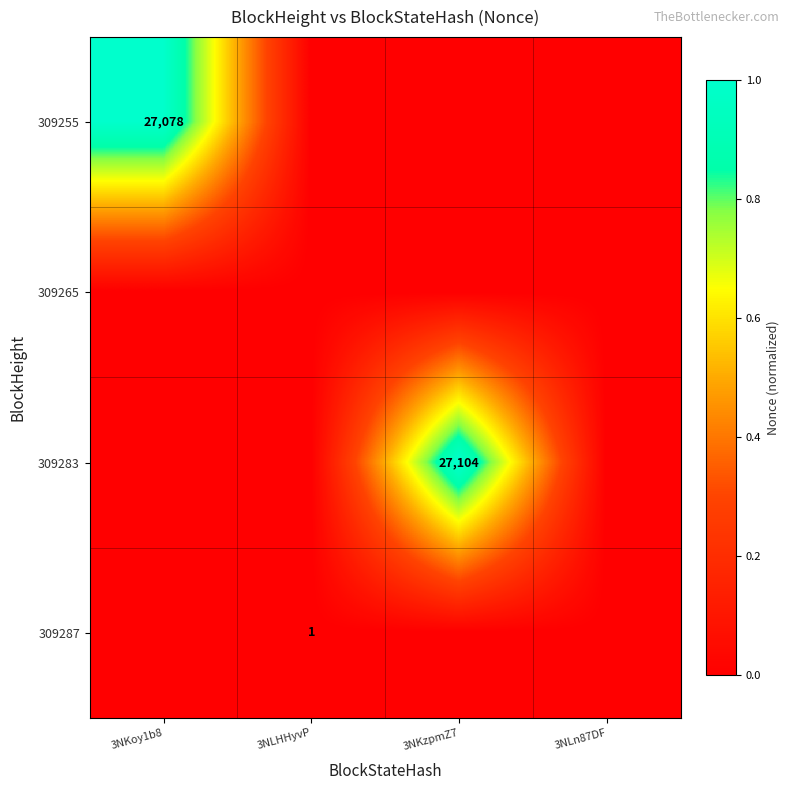

At which category is the sum across all series the highest?

3NKzpmZ7